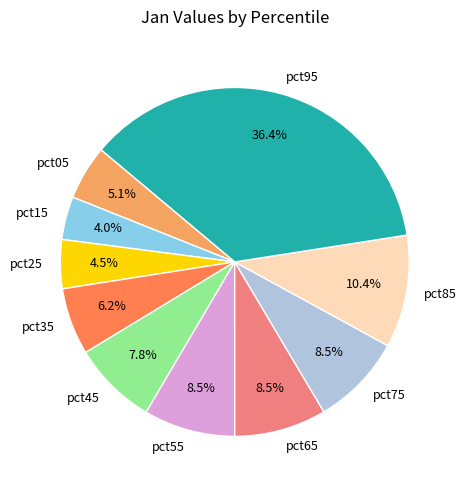

Is it true that pct35 is 6% of the pie?

True